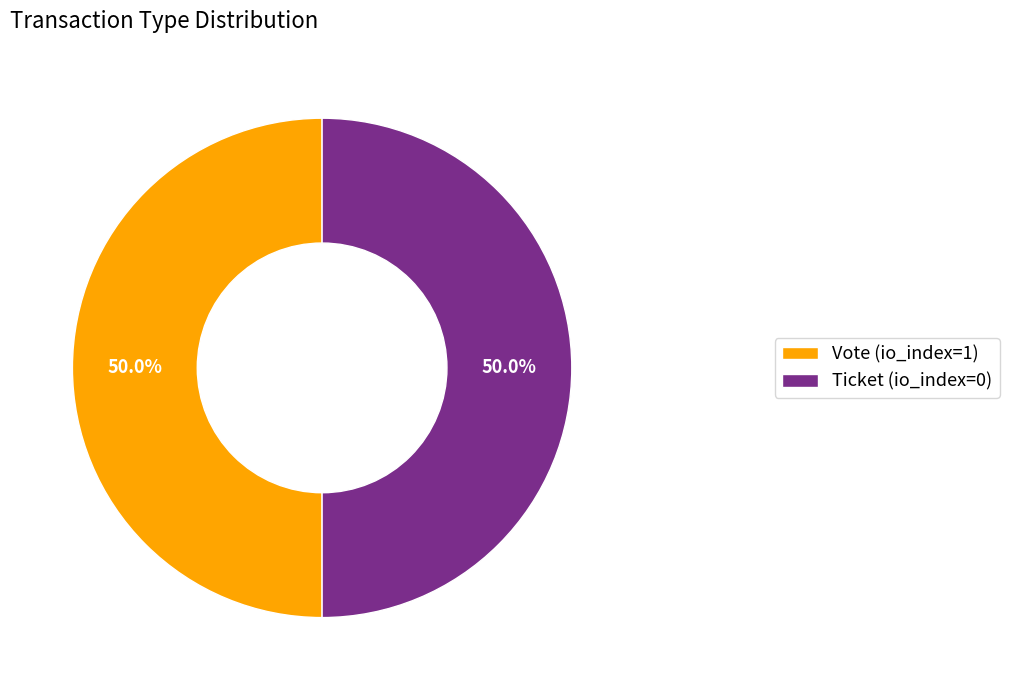

What percentage do Ticket (io_index=0) and Vote (io_index=1) together represent?

100.0%